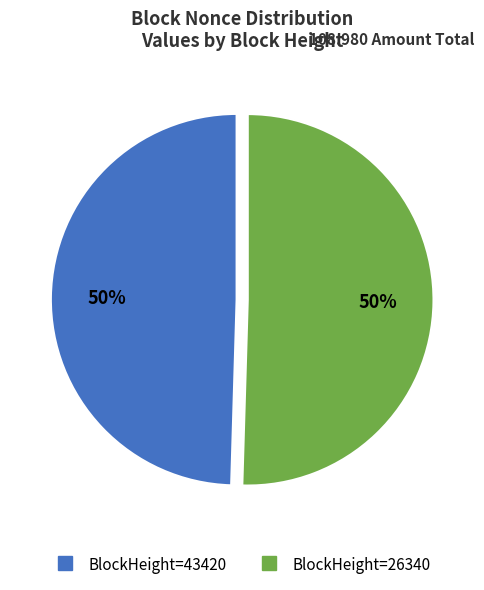

Count the number of slices in the pie.

2